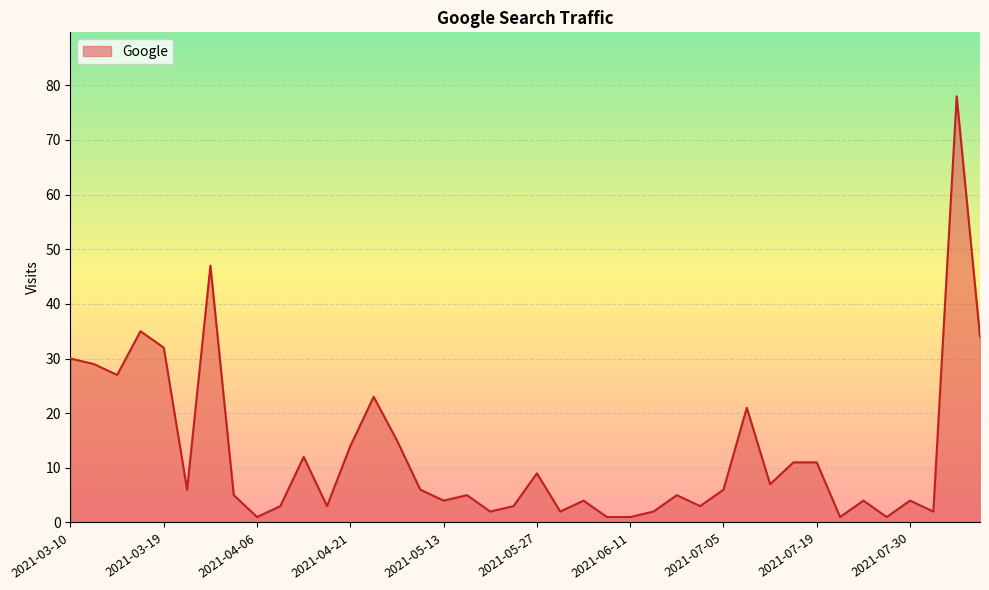

What is the maximum value shown in the chart?

78